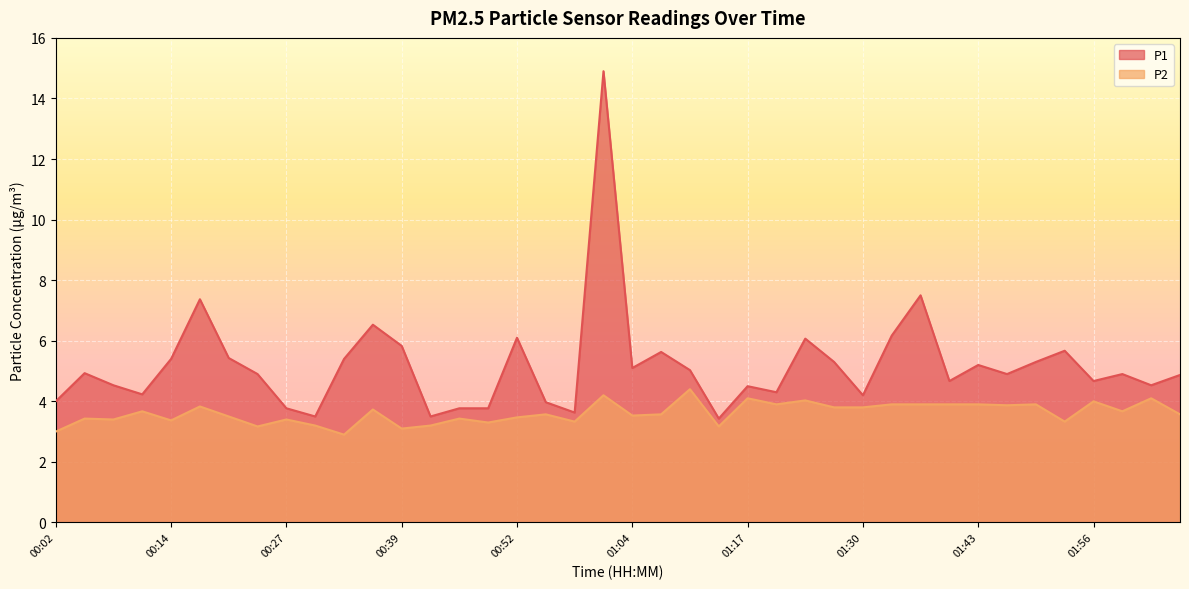

True or false: P2 has more than 0 points higher than both neighbors.

True